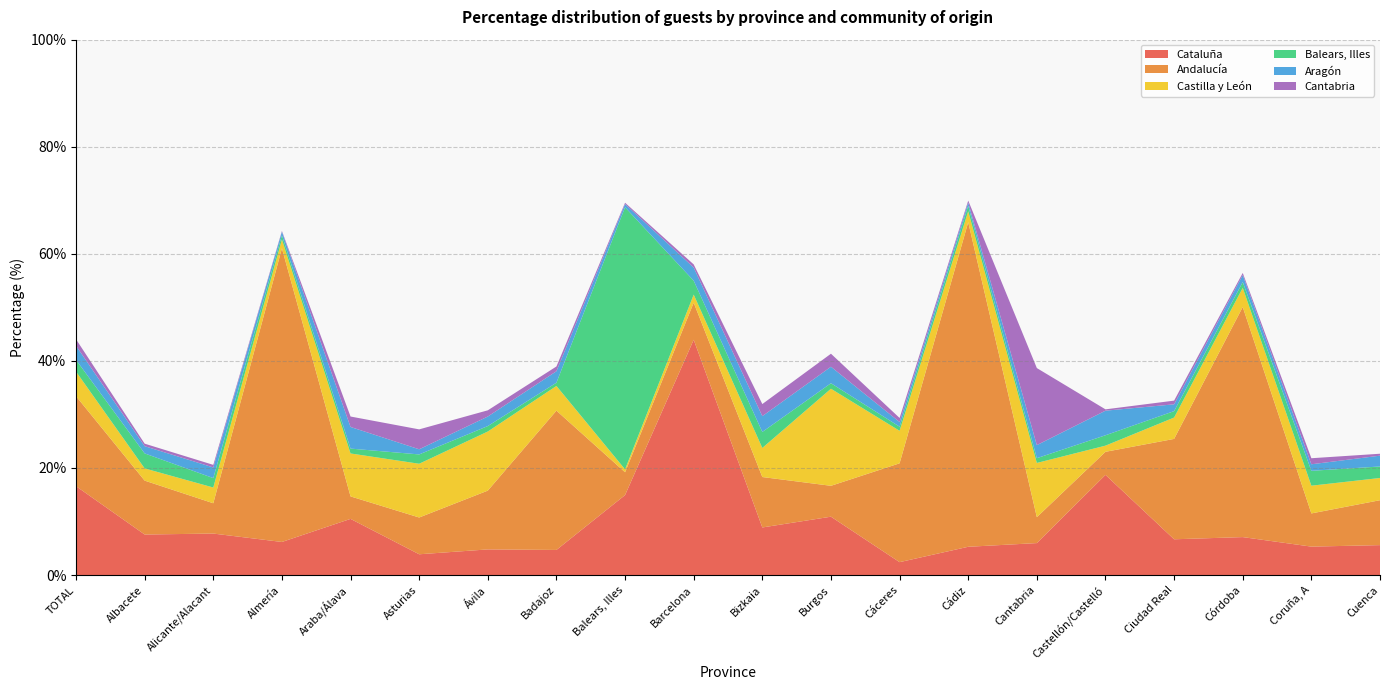

Reading left to right, list all the values displayed in this chart.

Cataluña: TOTAL=16.6	Albacete=7.6	Alicante/Alacant=7.8	Almería=6.2	Araba/Álava=10.5	Asturias=3.9	Ávila=4.8	Badajoz=4.7	Balears, Illes=14.9	Barcelona=44.0	Bizkaia=8.9	Burgos=10.9	Cáceres=2.4	Cádiz=5.3	Cantabria=6.0	Castellón/Castelló=18.7	Ciudad Real=6.7	Córdoba=7.1	Coruña, A=5.3	Cuenca=5.6
Andalucía: TOTAL=16.8	Albacete=10.1	Alicante/Alacant=5.7	Almería=54.9	Araba/Álava=4.2	Asturias=6.9	Ávila=11.0	Badajoz=26.0	Balears, Illes=4.3	Barcelona=6.9	Bizkaia=9.4	Burgos=5.8	Cáceres=18.5	Cádiz=60.6	Cantabria=4.8	Castellón/Castelló=4.3	Ciudad Real=18.8	Córdoba=43.0	Coruña, A=6.2	Cuenca=8.4
Castilla y León: TOTAL=4.6	Albacete=2.3	Alicante/Alacant=2.9	Almería=1.6	Araba/Álava=8.0	Asturias=10.0	Ávila=11.0	Badajoz=4.6	Balears, Illes=0.5	Barcelona=1.5	Bizkaia=5.4	Burgos=18.1	Cáceres=6.1	Cádiz=2.0	Cantabria=10.1	Castellón/Castelló=1.1	Ciudad Real=4.0	Córdoba=3.6	Coruña, A=5.2	Cuenca=4.2
Balears, Illes: TOTAL=2.2	Albacete=2.8	Alicante/Alacant=1.8	Almería=0.8	Araba/Álava=0.9	Asturias=1.7	Ávila=1.0	Badajoz=0.6	Balears, Illes=49.0	Barcelona=2.6	Bizkaia=3.0	Burgos=1.0	Cáceres=0.8	Cádiz=1.0	Cantabria=0.9	Castellón/Castelló=1.9	Ciudad Real=1.2	Córdoba=1.1	Coruña, A=2.8	Cuenca=2.1
Aragón: TOTAL=2.6	Albacete=1.4	Alicante/Alacant=2.0	Almería=0.7	Araba/Álava=4.0	Asturias=1.0	Ávila=1.8	Badajoz=2.1	Balears, Illes=0.6	Barcelona=2.5	Bizkaia=3.0	Burgos=3.1	Cáceres=0.9	Cádiz=0.6	Cantabria=2.4	Castellón/Castelló=4.6	Ciudad Real=1.3	Córdoba=1.3	Coruña, A=1.2	Cuenca=2.0
Cantabria: TOTAL=1.2	Albacete=0.5	Alicante/Alacant=0.5	Almería=0.1	Araba/Álava=1.9	Asturias=3.7	Ávila=1.2	Badajoz=0.9	Balears, Illes=0.2	Barcelona=0.6	Bizkaia=2.3	Burgos=2.4	Cáceres=0.8	Cádiz=0.4	Cantabria=14.4	Castellón/Castelló=0.2	Ciudad Real=0.7	Córdoba=0.4	Coruña, A=1.1	Cuenca=0.4